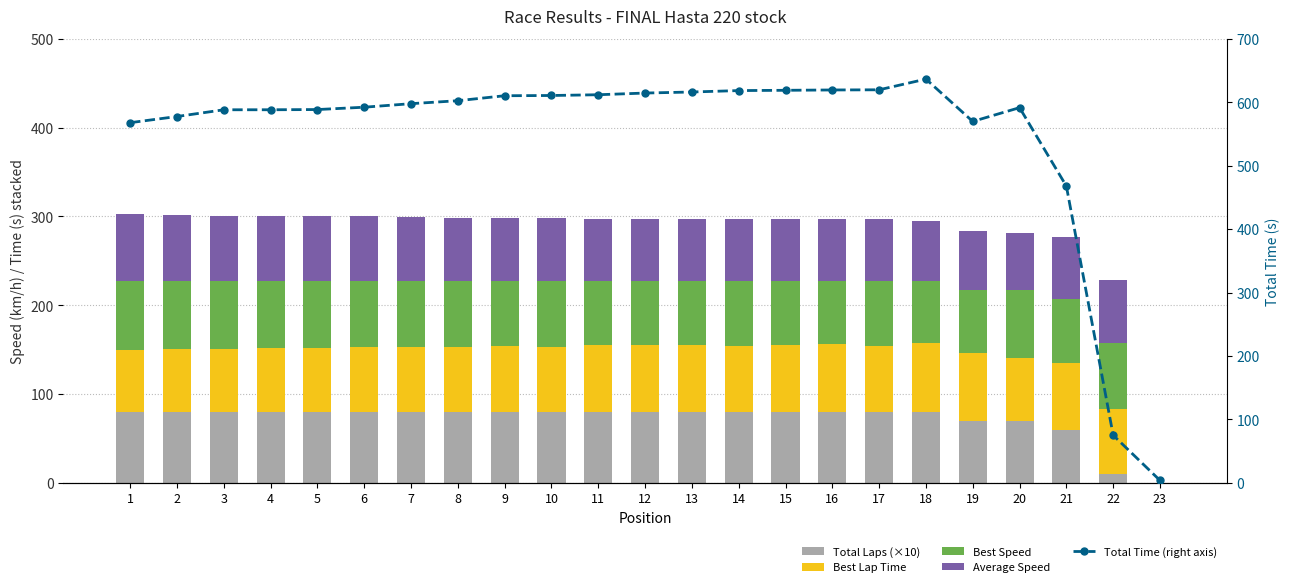

List the labels in order of Best Lap Time value, largest first.

18, 16, 19, 13, 15, 12, 21, 11, 17, 14, 9, 8, 22, 10, 6, 7, 5, 4, 2, 20, 3, 1, 23